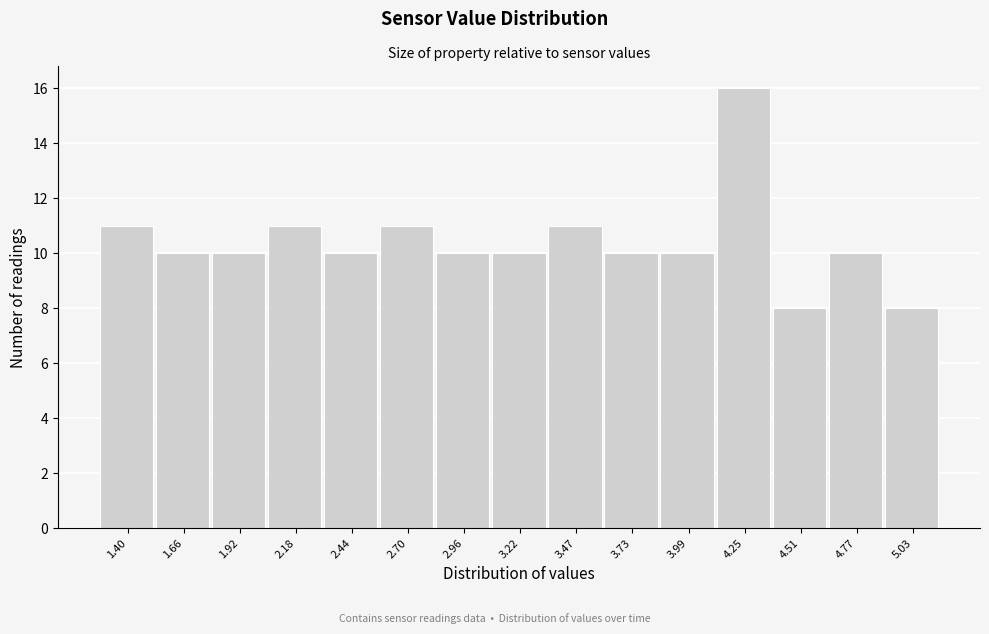

Reading left to right, transcribe all the data shown in this chart.

1.40=11	1.66=10	1.92=10	2.18=11	2.44=10	2.70=11	2.96=10	3.22=10	3.47=11	3.73=10	3.99=10	4.25=16	4.51=8	4.77=10	5.03=8